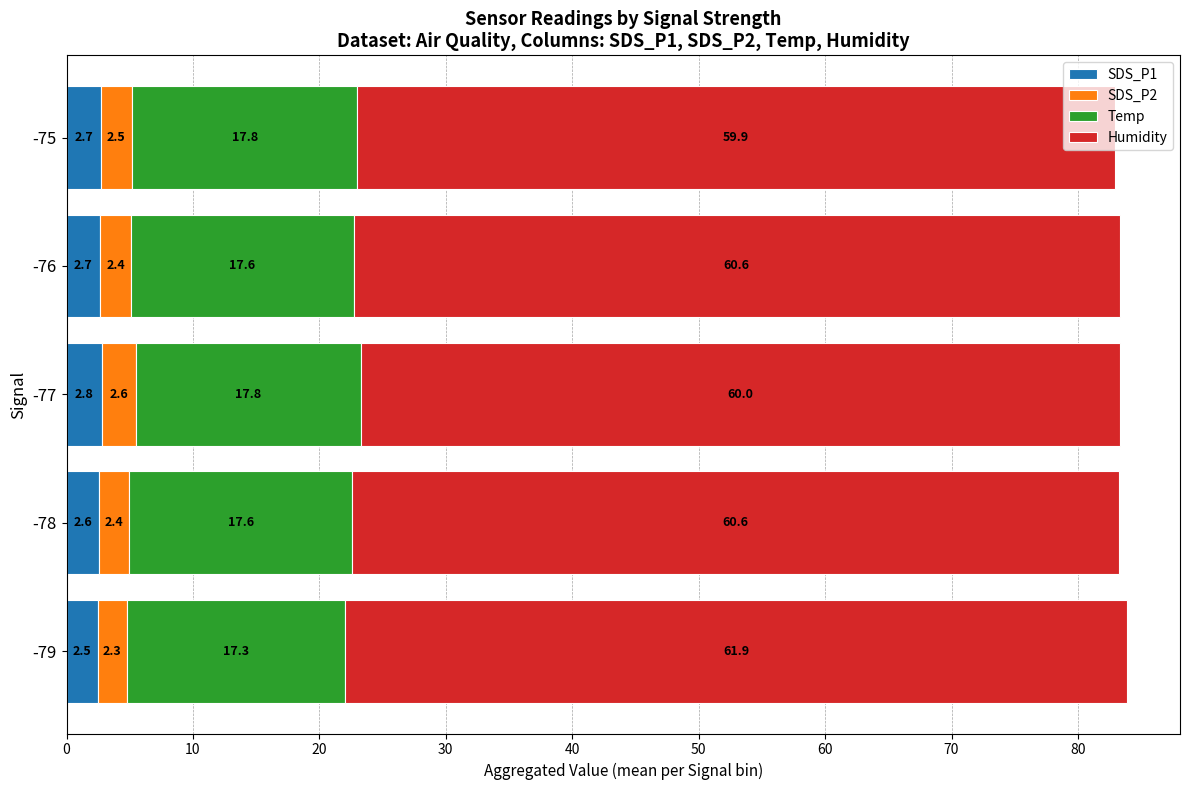

What is the sum of all SDS_P1 values?

13.3